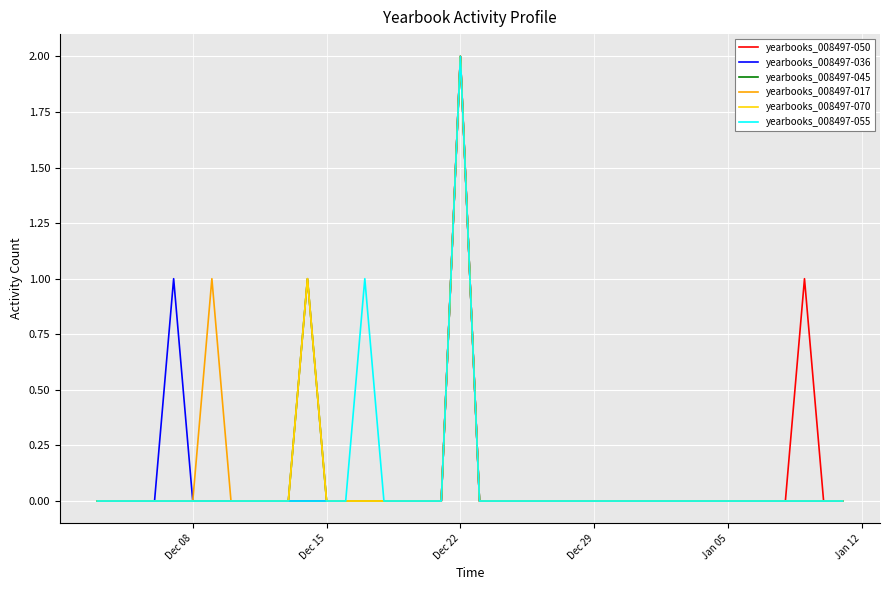

In yearbooks_008497-055, how many points are higher than both neighbors (excluding endpoints)?

2